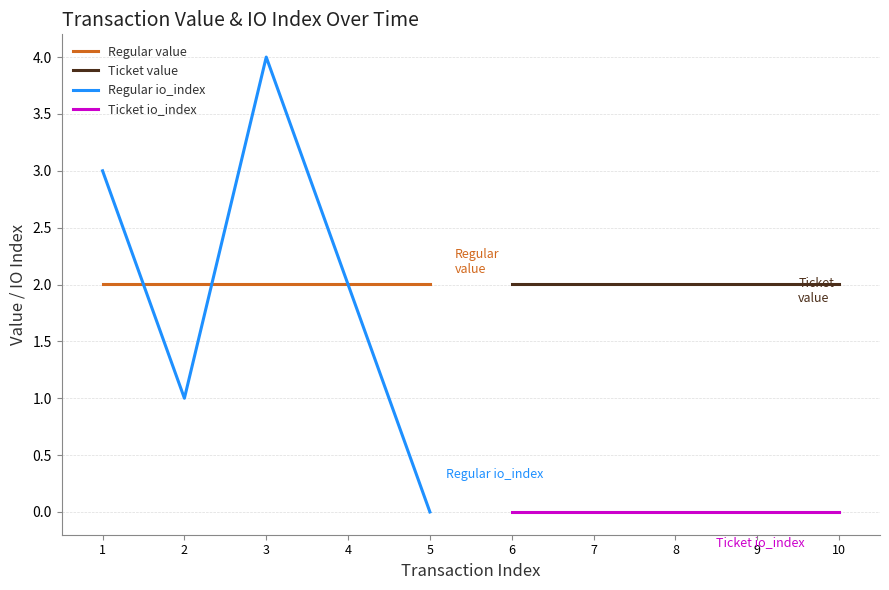

The value of Ticket value at 9 is 3.4. True or false?

False